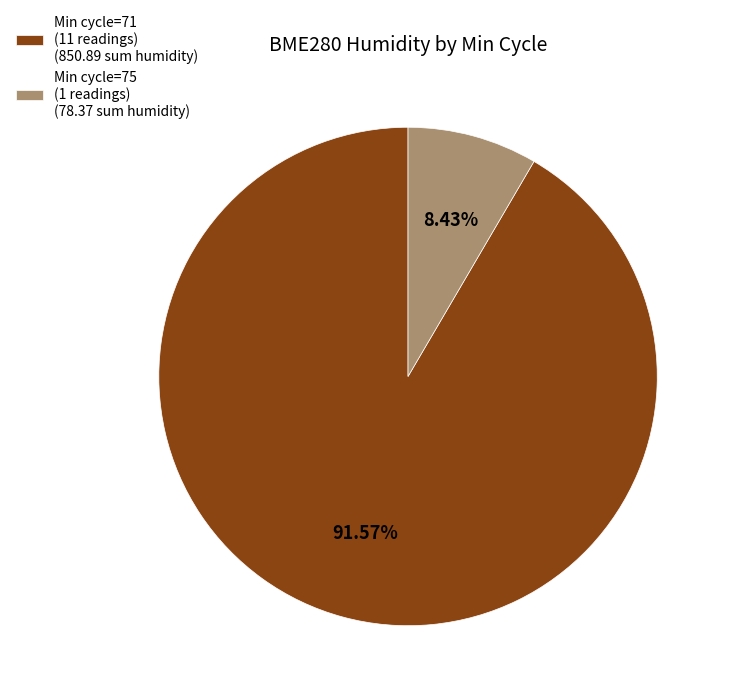

Does Min cycle=75 (1 readings) (78.37 sum humidity) represent more than half of the total?

No